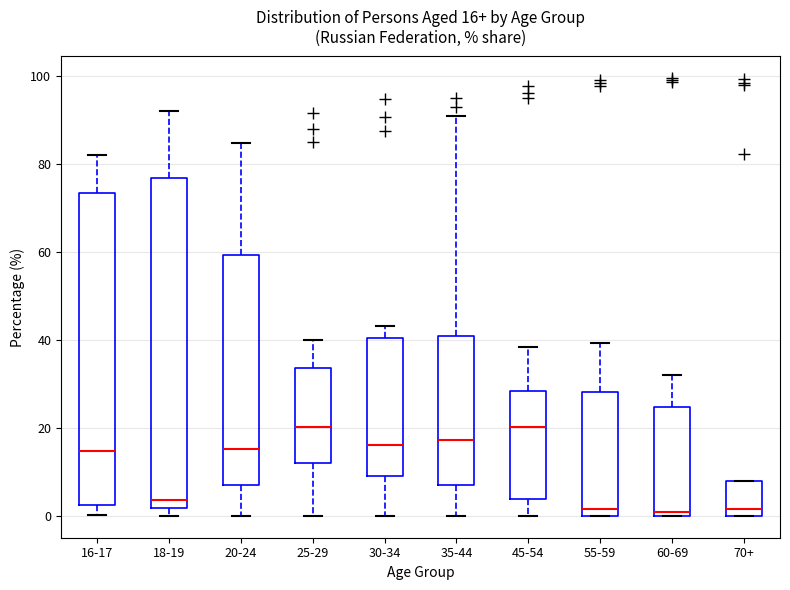

Comparing the boxes themselves (not the whiskers), which one is the tallest?

18-19